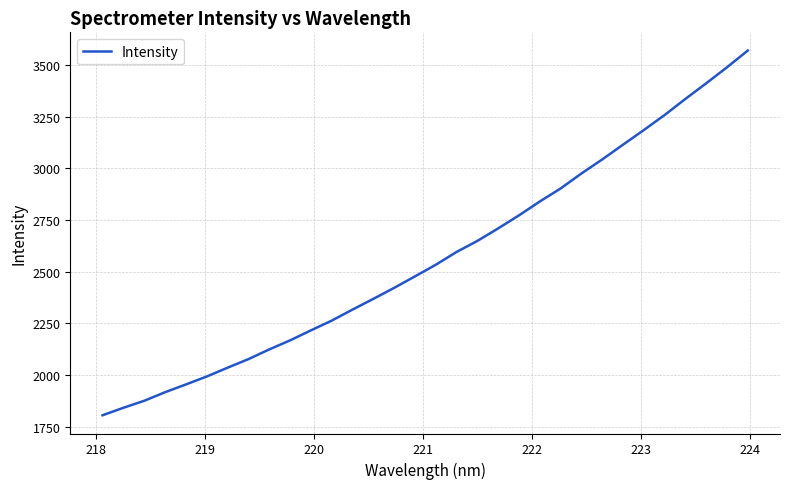

What is the maximum value shown in the chart?

3569.2